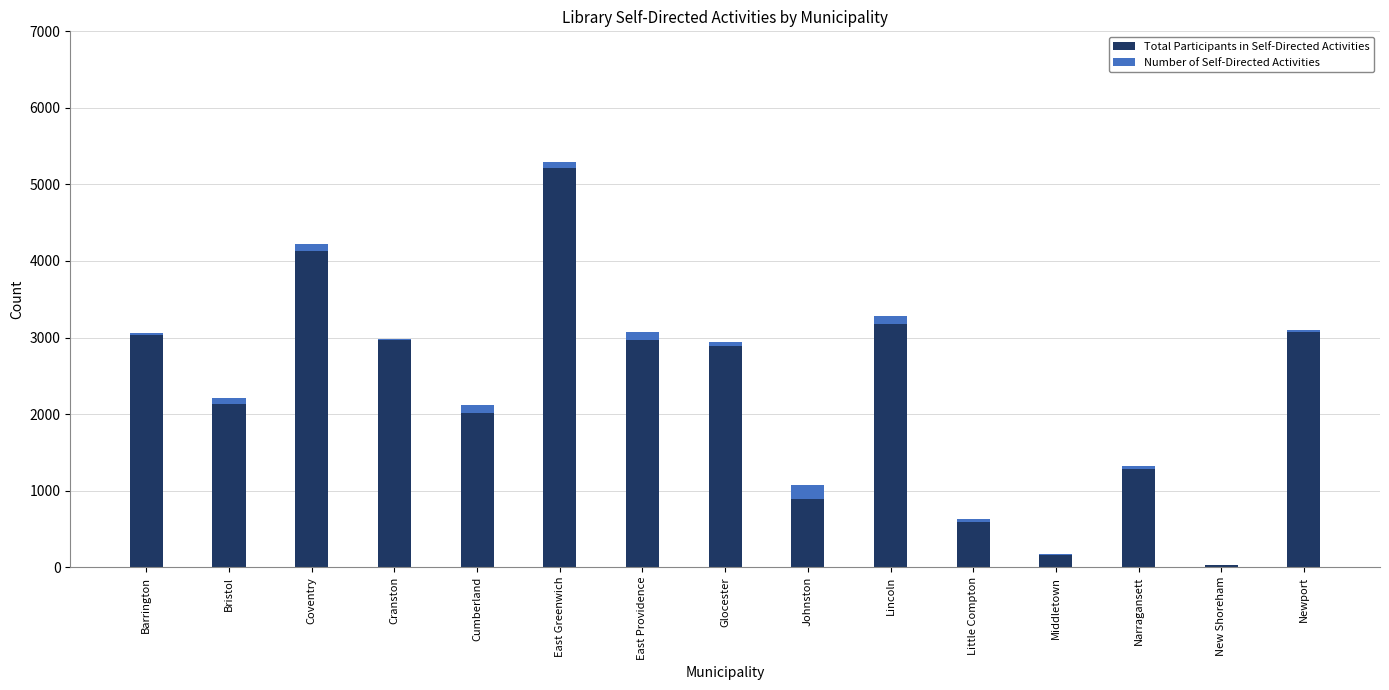

At which category is the sum across all series the highest?

East Greenwich